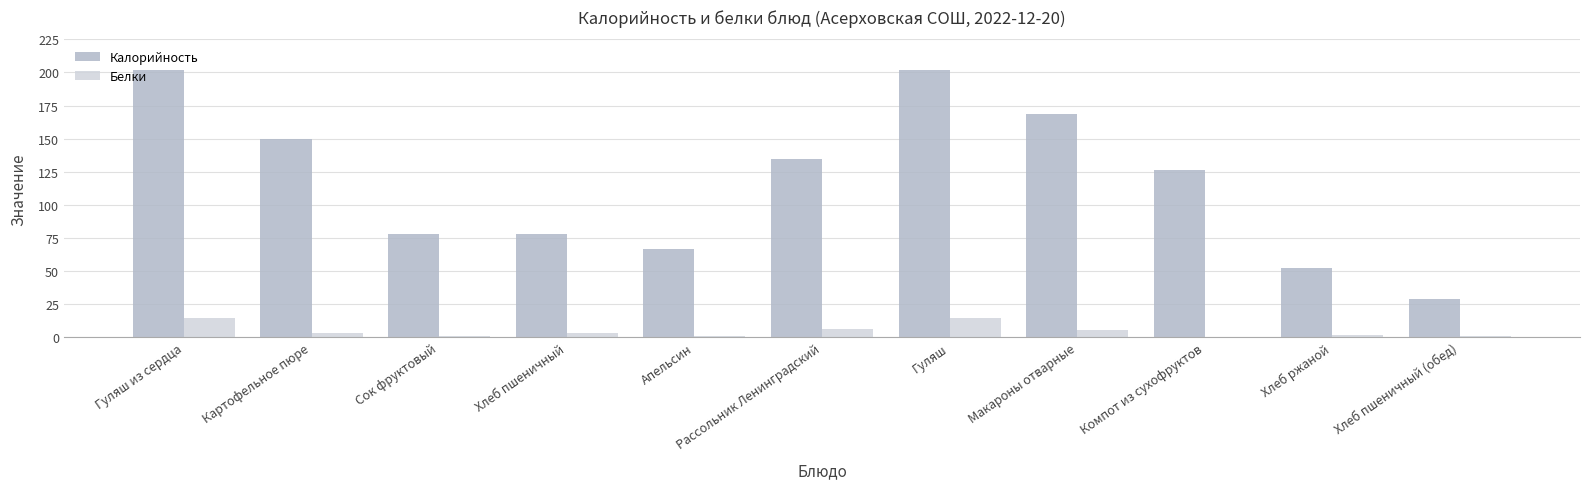

What is the sum of all Белки values?

51.6